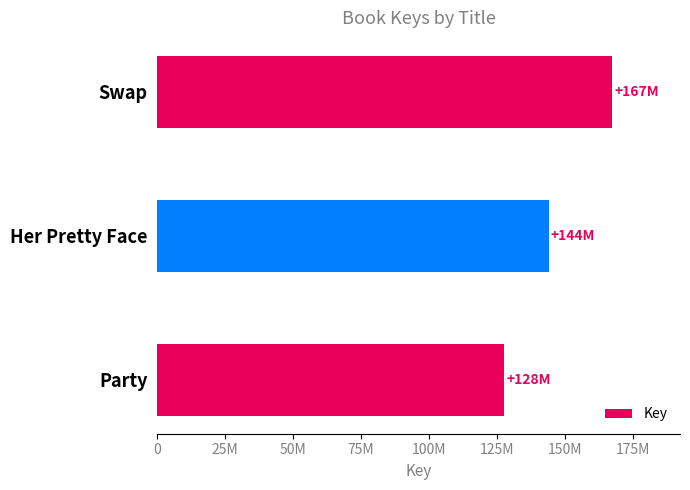

What is the difference between the maximum and second lowest values?

23235440